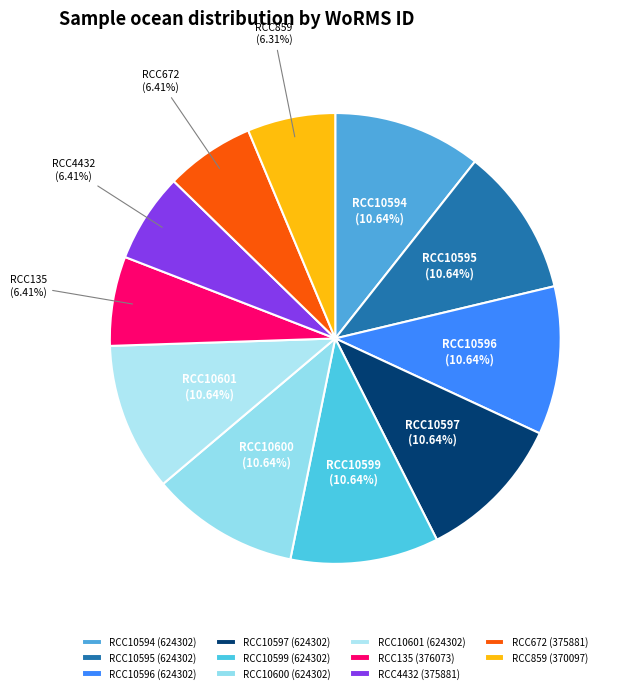

Is there any slice that represents more than half of the pie?

No